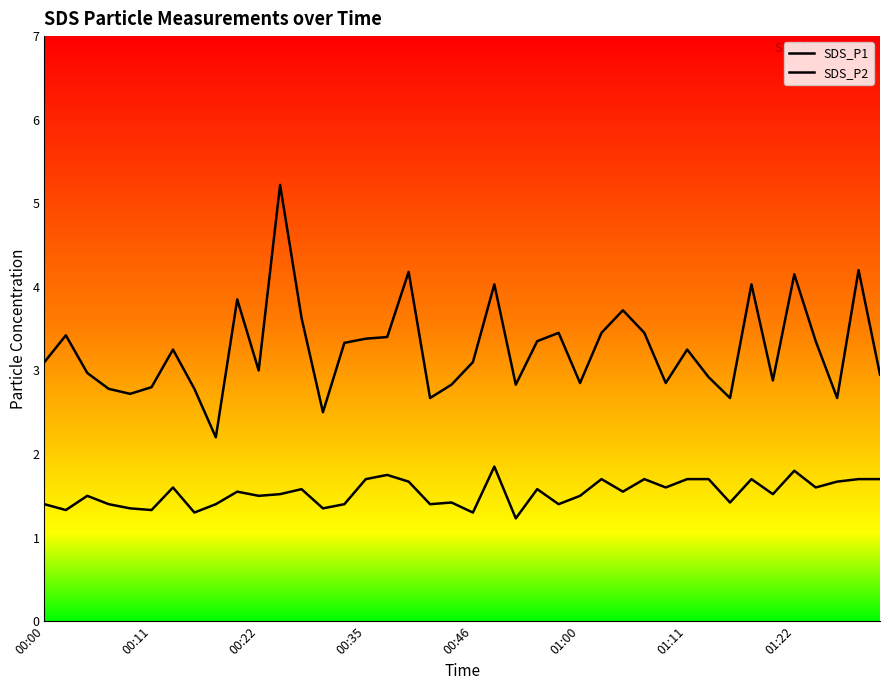

In SDS_P1, how many points are lower than both neighbors (excluding endpoints)?

11